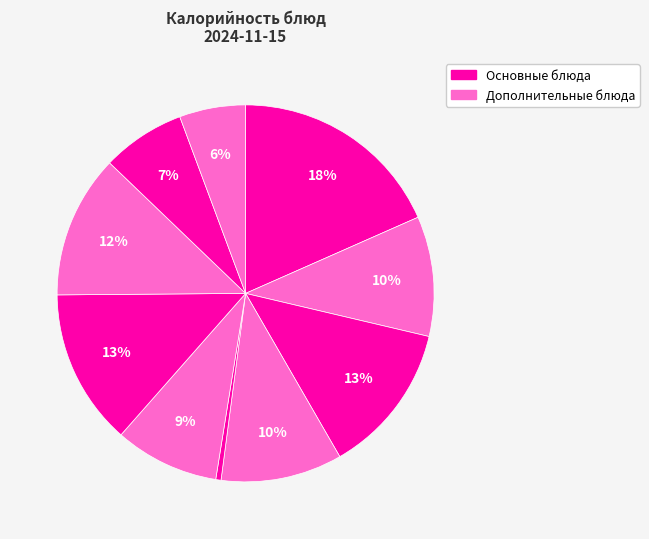

Which category has the smallest portion of the pie?

Огурец соленый